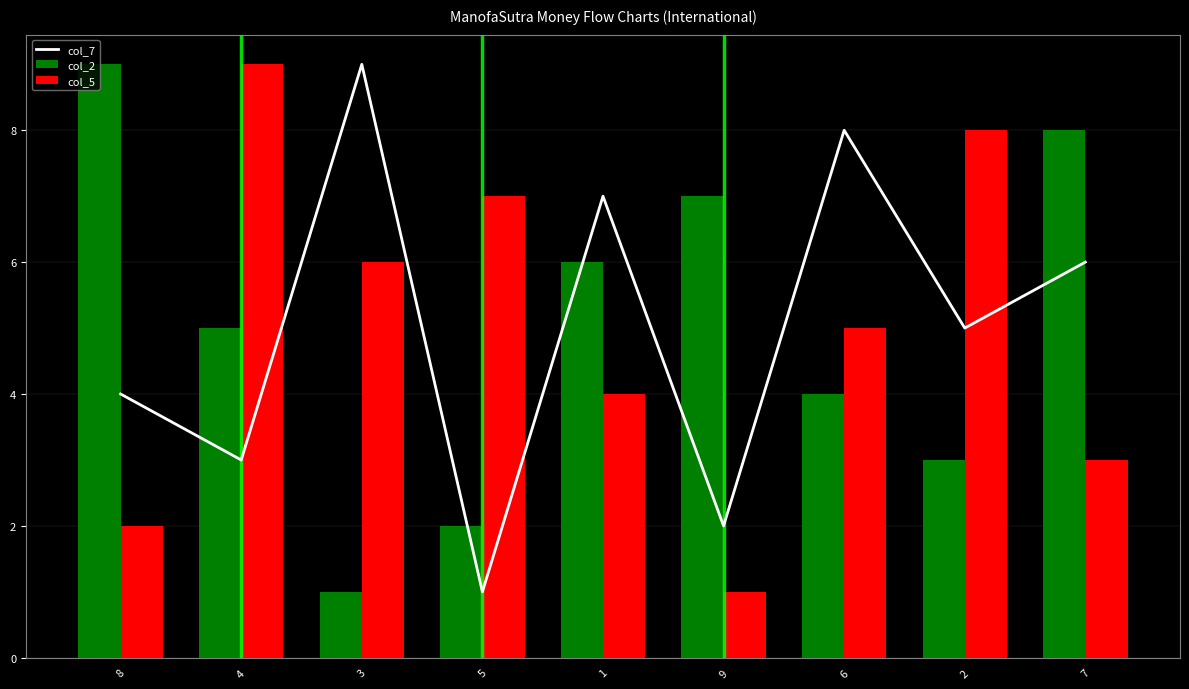

List the labels in order of col_2 value, smallest first.

3, 5, 2, 6, 4, 1, 9, 7, 8